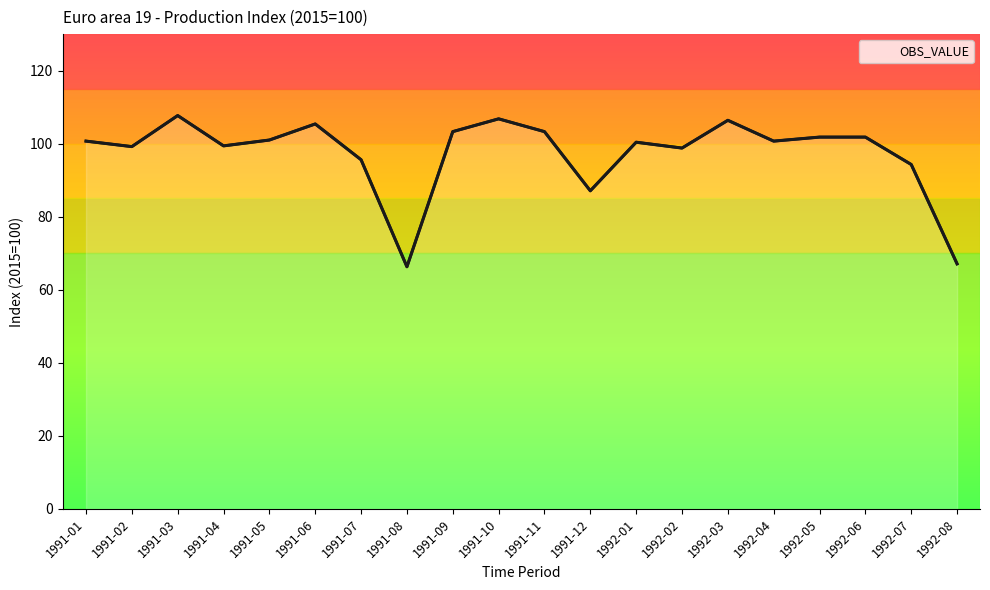

List the labels in order of value, smallest first.

1991-08, 1992-08, 1991-12, 1992-07, 1991-07, 1992-02, 1991-02, 1991-04, 1992-01, 1991-01, 1992-04, 1991-05, 1992-05, 1992-06, 1991-09, 1991-11, 1991-06, 1992-03, 1991-10, 1991-03